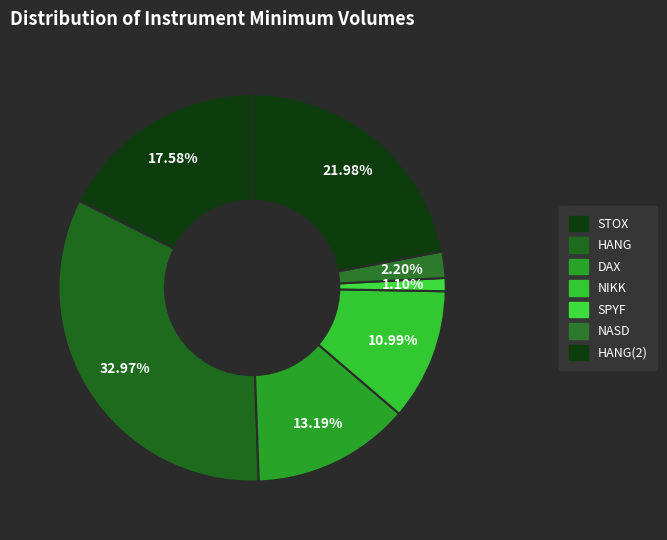

Count the number of slices in the pie.

7